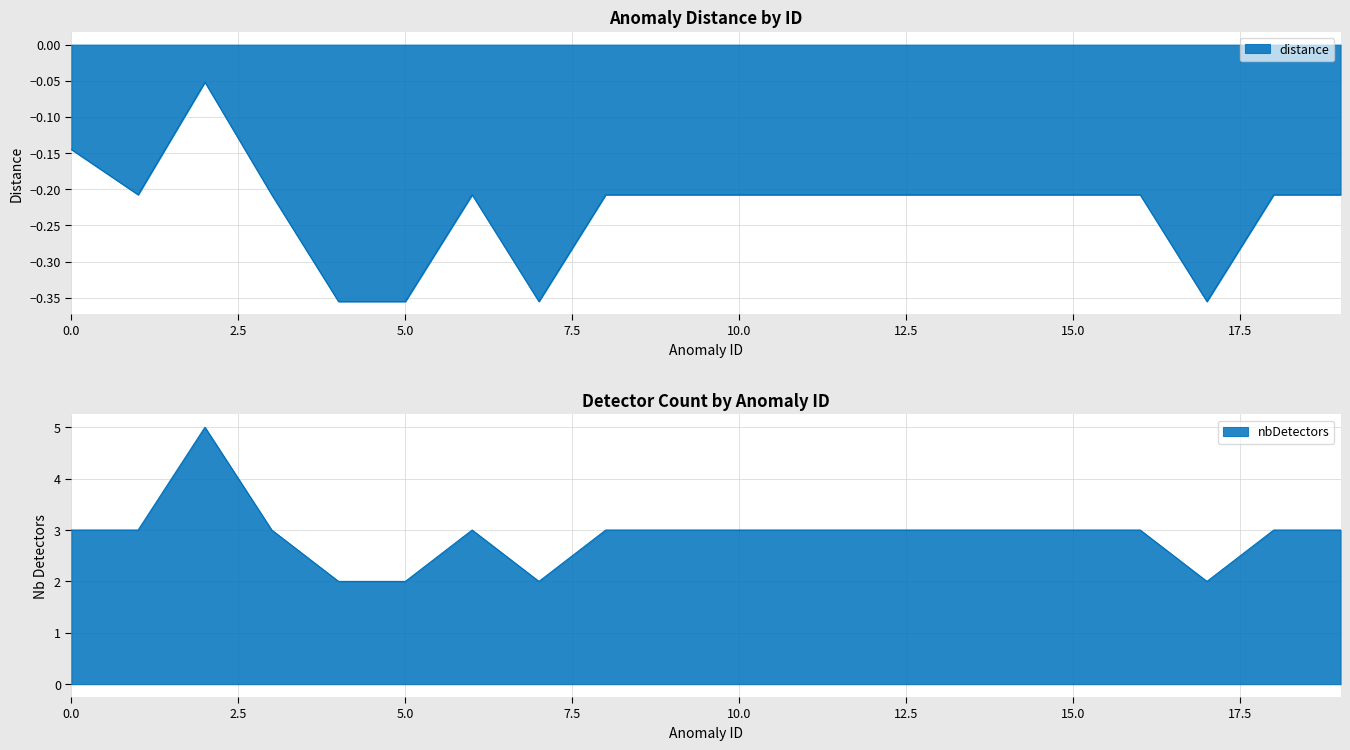

In distance, how many points are lower than both neighbors (excluding endpoints)?

3